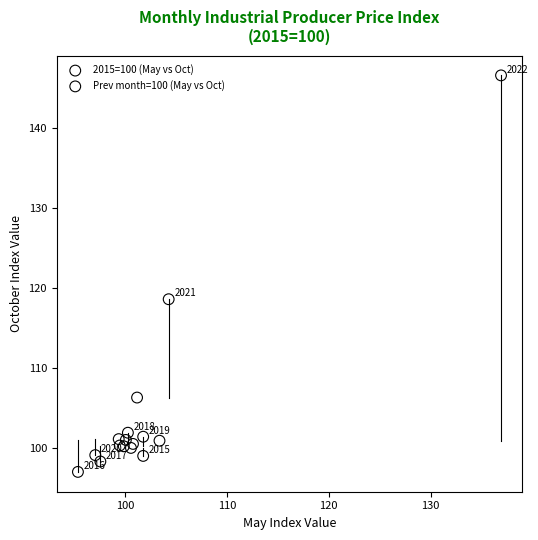

Which series has the largest Y range (max minus min)?

2015=100 (May vs Oct)